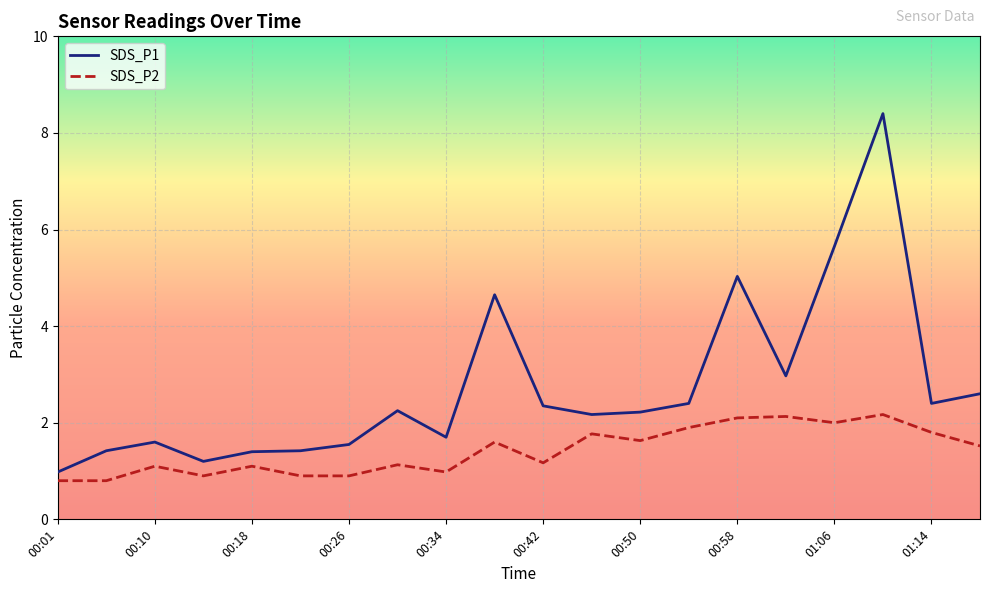

What is the lowest value of the SDS_P2 series?

0.8